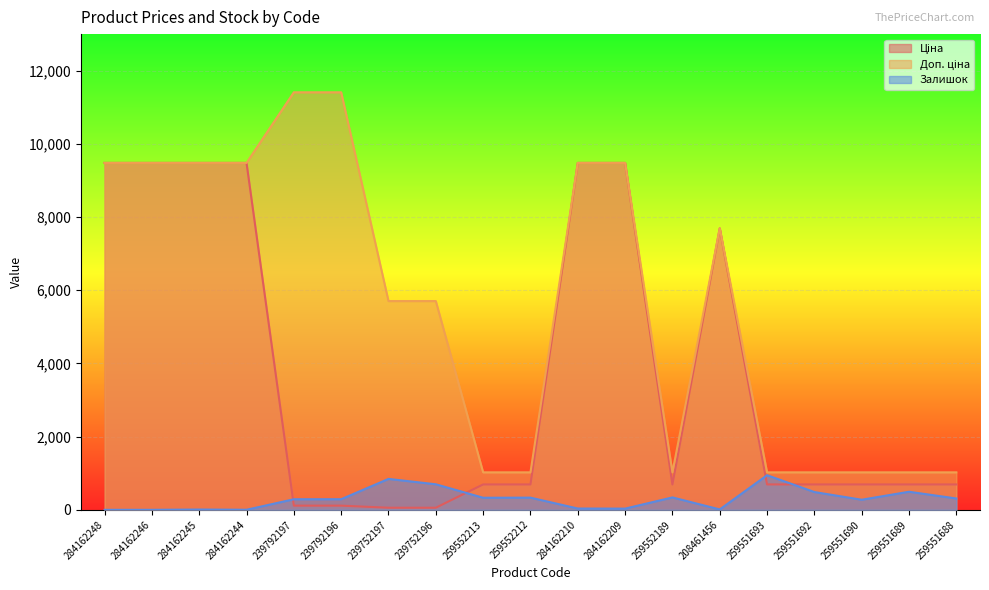

True or false: Доп. ціна and Ціна cross at least once.

False